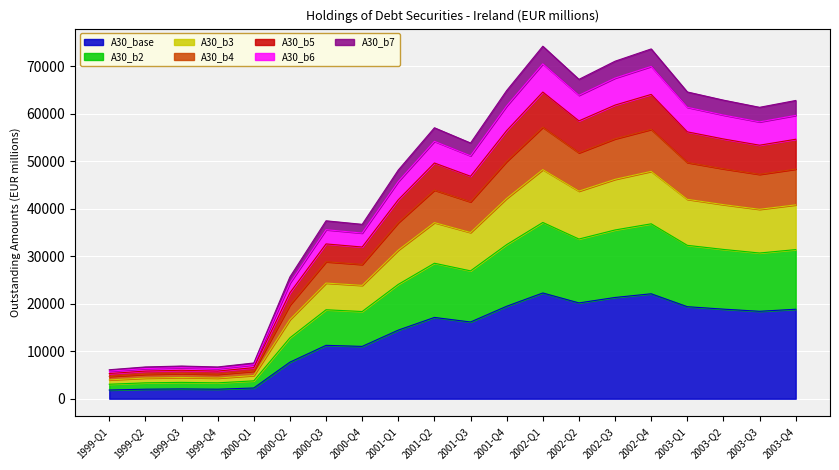

Where is the first local maximum?

1999-Q3